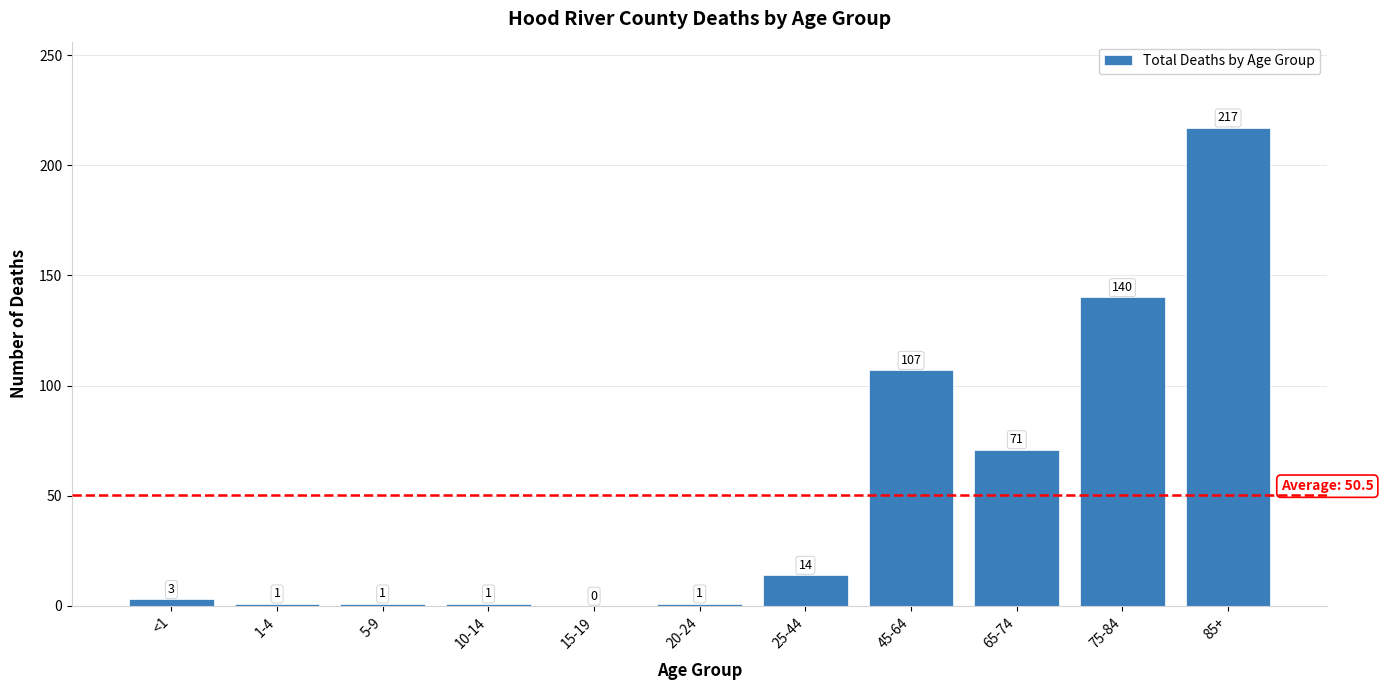

Does the chart contain stacked bars?

No